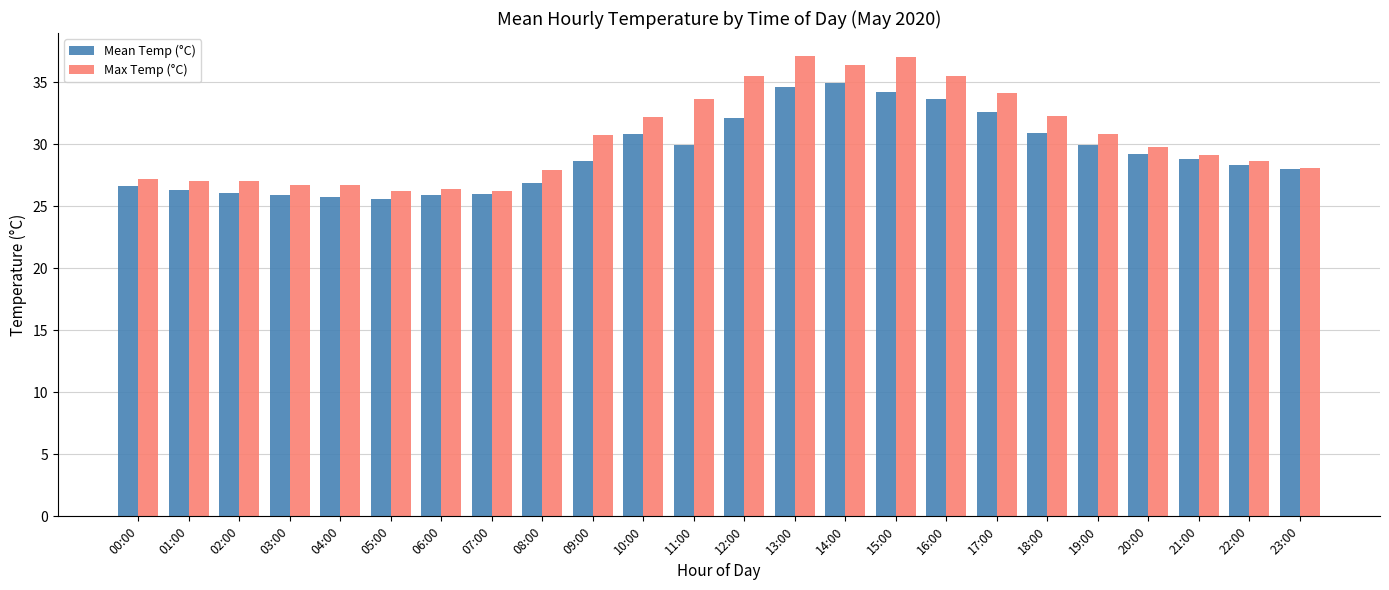

Which series has the largest total across all categories?

Max Temp (°C)